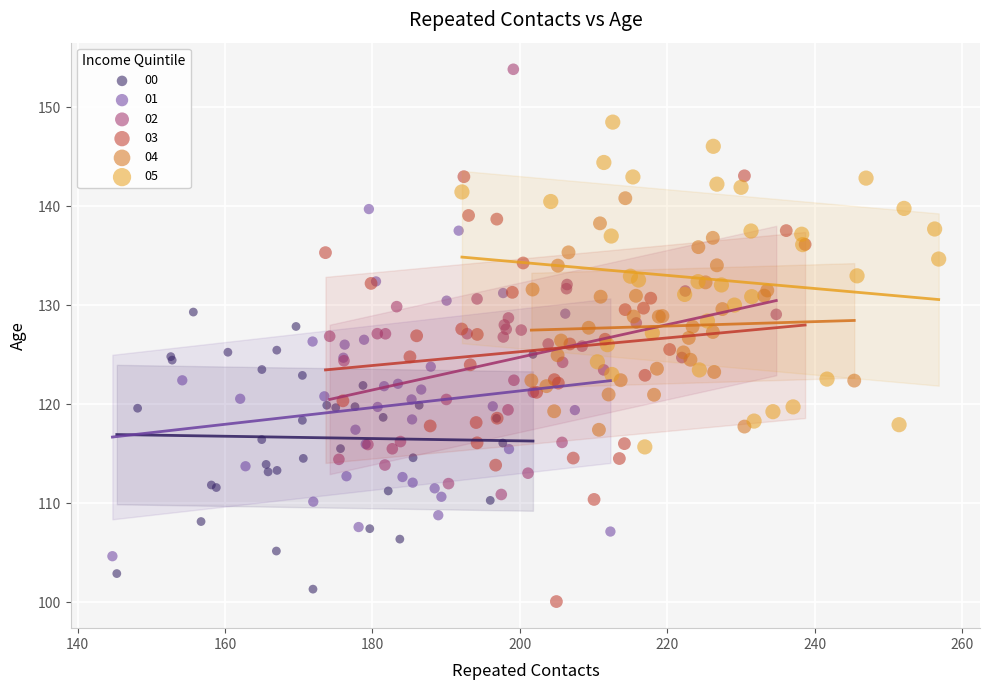

What are all the series names shown in the legend?

00, 01, 02, 03, 04, 05